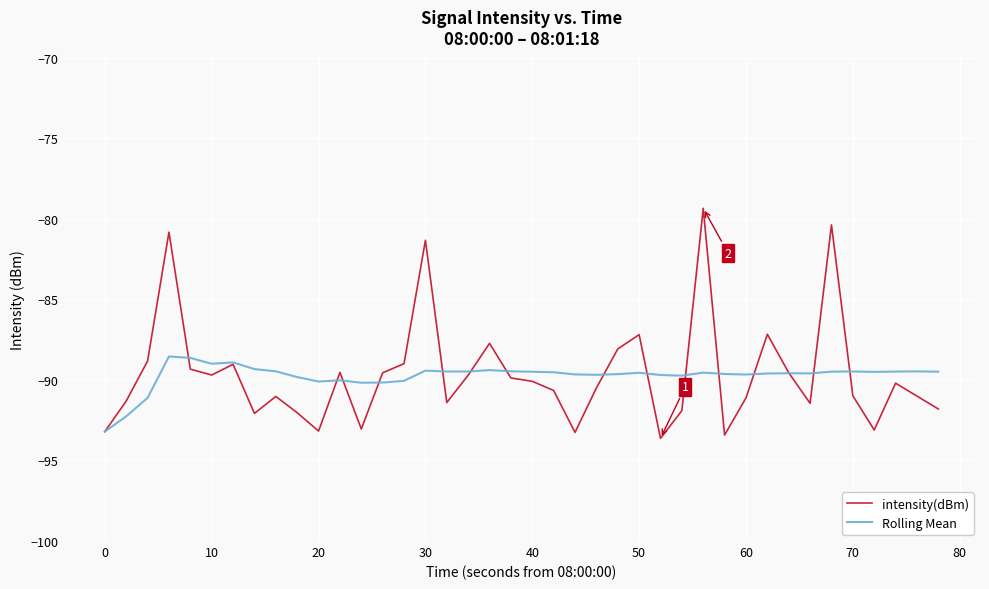

What is the maximum value shown in the chart?

-79.3